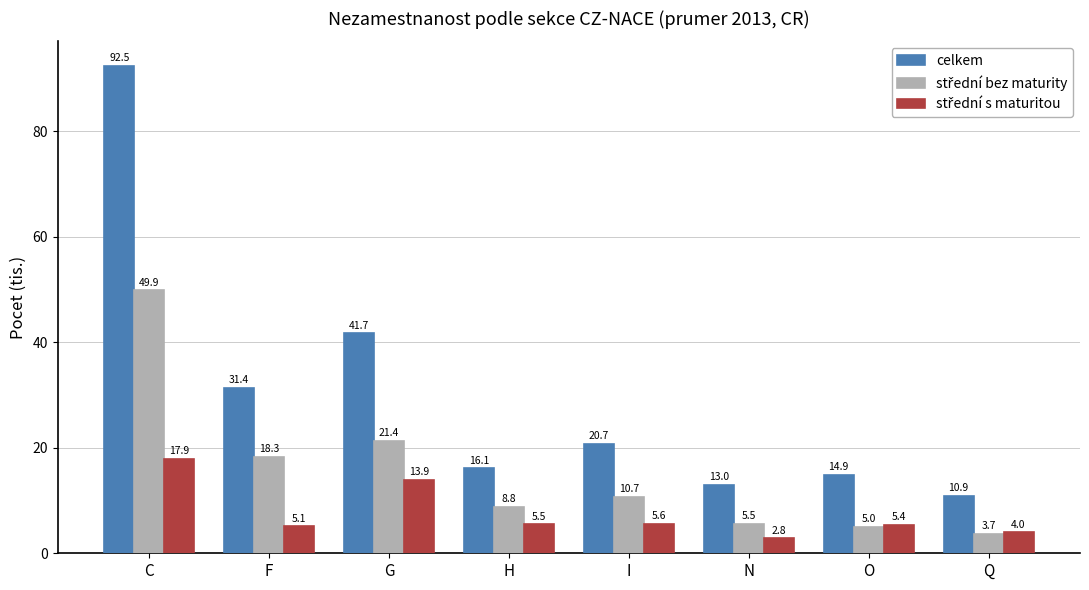

Which label corresponds to the smallest value in the chart?

N